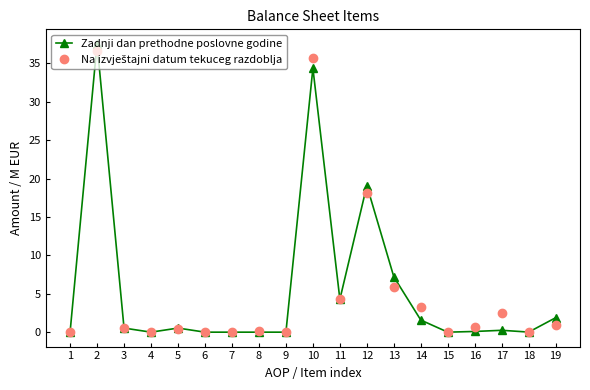

Which series has the largest range (max minus min)?

Zadnji dan prethodne poslovne godine